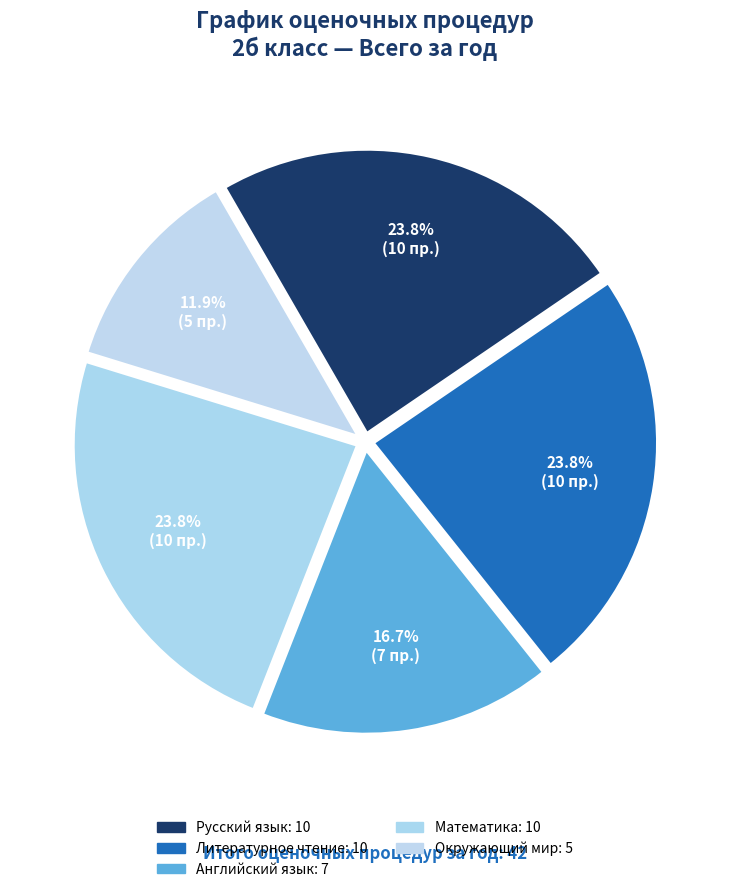

The Литературное чтение slice represents 30% of the pie. True or false?

False